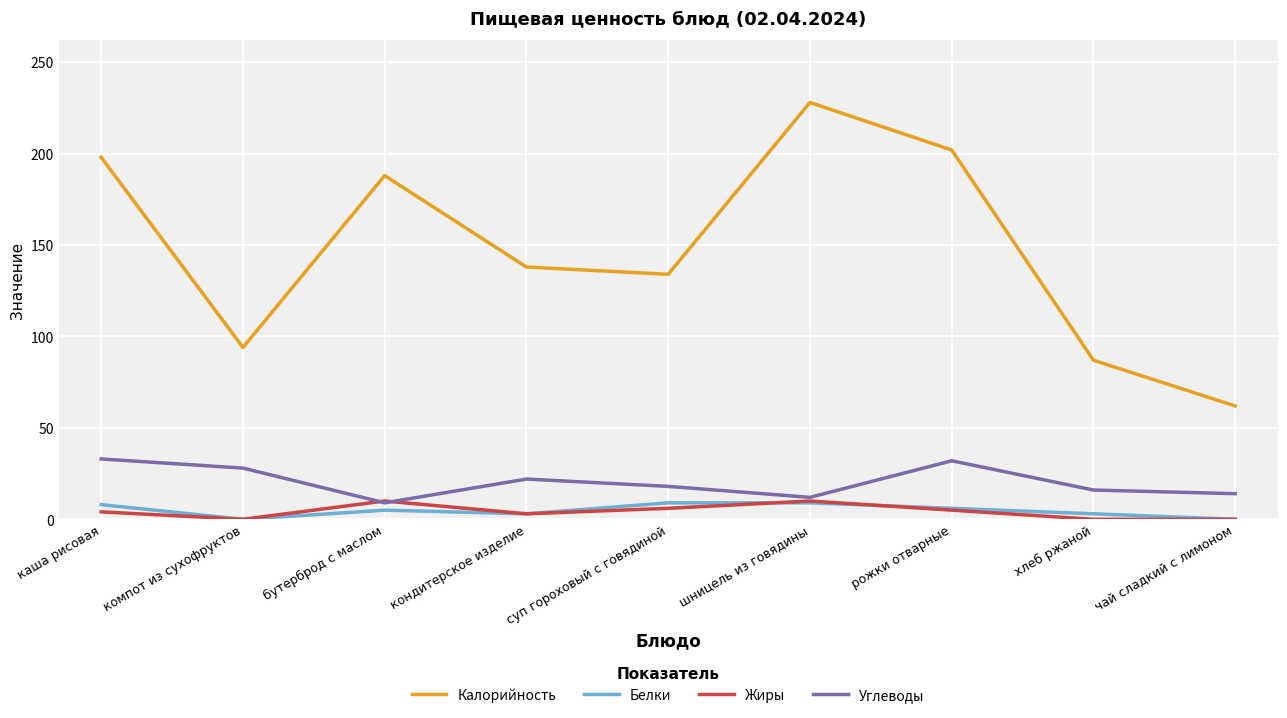

At which category does the chart reach its peak across all series?

шницель из говядины